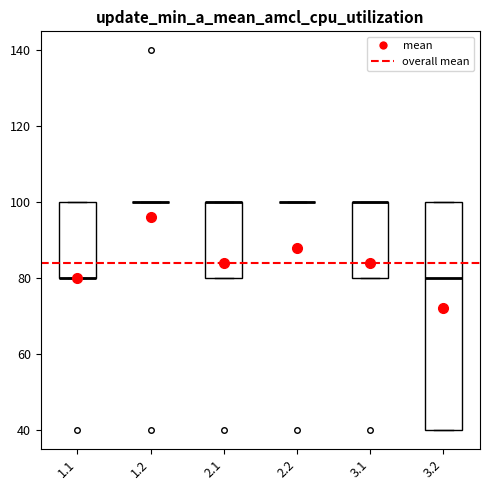

Reading left to right, transcribe this box plot: for each box, give where its median line is, the range the box spans, and where its two whiskers end, as read against the y-axis. The values are not printed on the chart, so give them approximately, as read against the axis.

1.1: median 80 (drawn on the box's lower edge), box 80 to 100, whiskers 80 to 100
1.2: box collapsed to a line at 100, whiskers 100 to 100
2.1: median 100 (drawn on the box's upper edge), box 80 to 100, whiskers 80 to 100
2.2: box collapsed to a line at 100, whiskers 100 to 100
3.1: median 100 (drawn on the box's upper edge), box 80 to 100, whiskers 80 to 100
3.2: median 80, box 40 to 100, whiskers 40 to 100